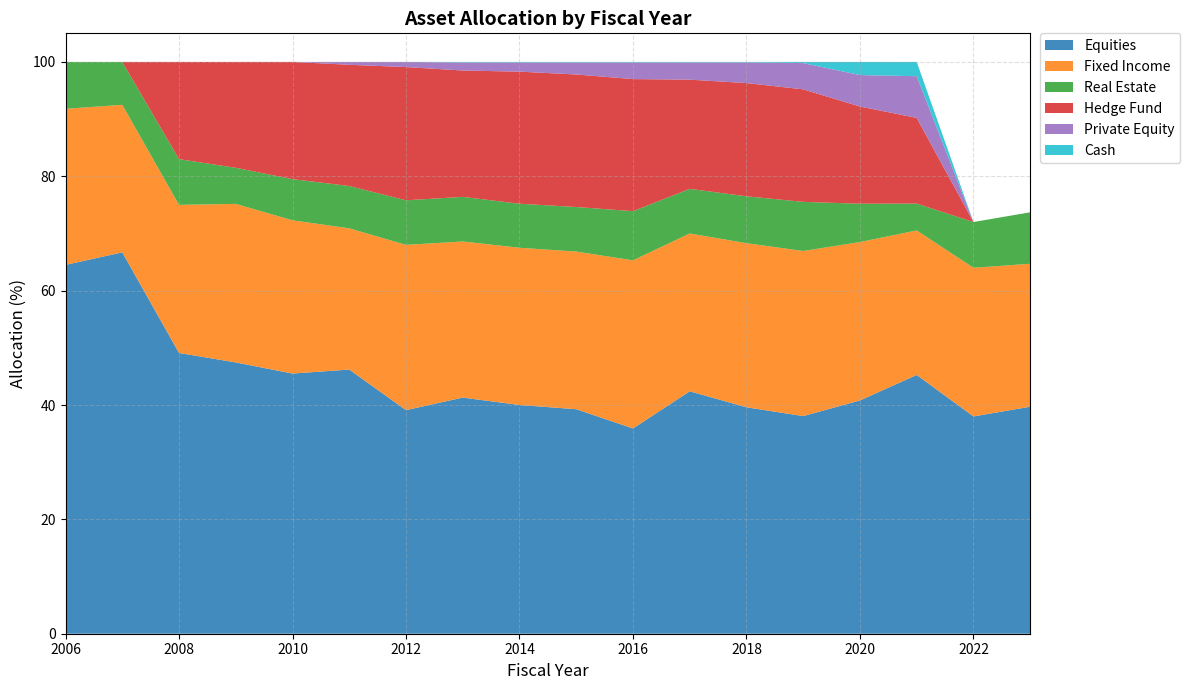

Reading right to left, extract all data points from this chart.

Equities: 39.7	38.0	45.3	40.8	38.1	39.6	42.4	35.9	39.3	40.0	41.3	39.1	46.2	45.5	47.4	49.1	66.7	64.5
Fixed Income: 25.0	26.0	25.3	27.7	28.9	28.7	27.6	29.4	27.6	27.5	27.3	28.9	24.7	26.8	27.7	25.9	25.8	27.3
Real Estate: 9.0	8.0	4.7	6.7	8.6	8.2	7.8	8.6	7.8	7.7	7.8	7.8	7.4	7.2	6.3	8.0	7.5	8.2
Hedge Fund: 0.0	0.0	15.0	17.0	19.7	19.8	19.1	23.1	23.2	23.1	22.1	23.3	21.2	20.5	18.5	17.0	0.0	0.0
Private Equity: 0.0	0.0	7.3	5.5	4.6	3.6	3.0	2.9	2.1	1.6	1.4	0.9	0.5	0.0	0.0	0.0	0.0	0.0
Cash: 0.0	0.0	2.5	2.3	0.2	0.1	0.1	0.1	0.1	0.1	0.1	0.0	0.0	0.0	0.0	0.0	0.0	0.0